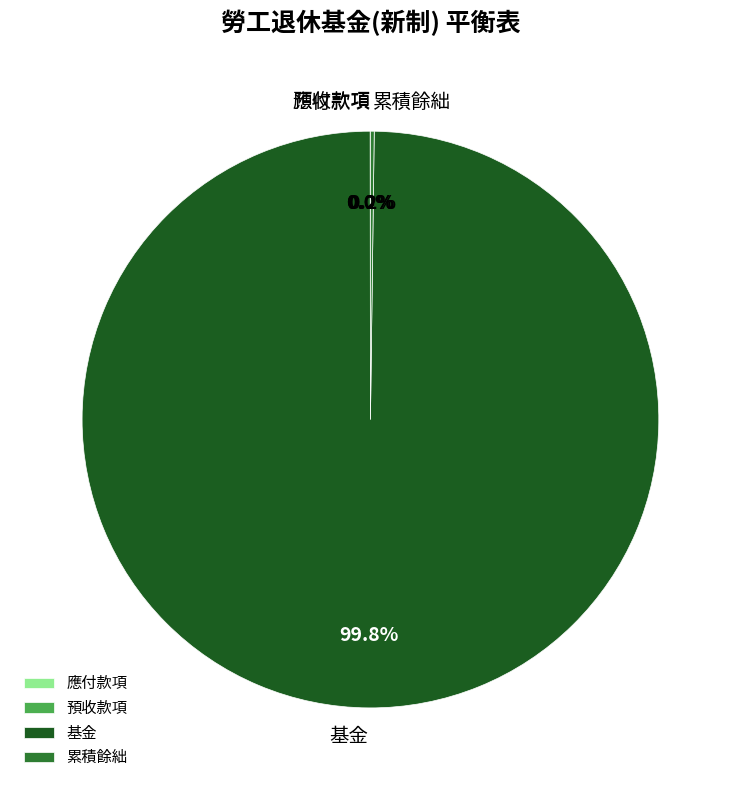

What portion of the pie excludes 基金?

0.2%